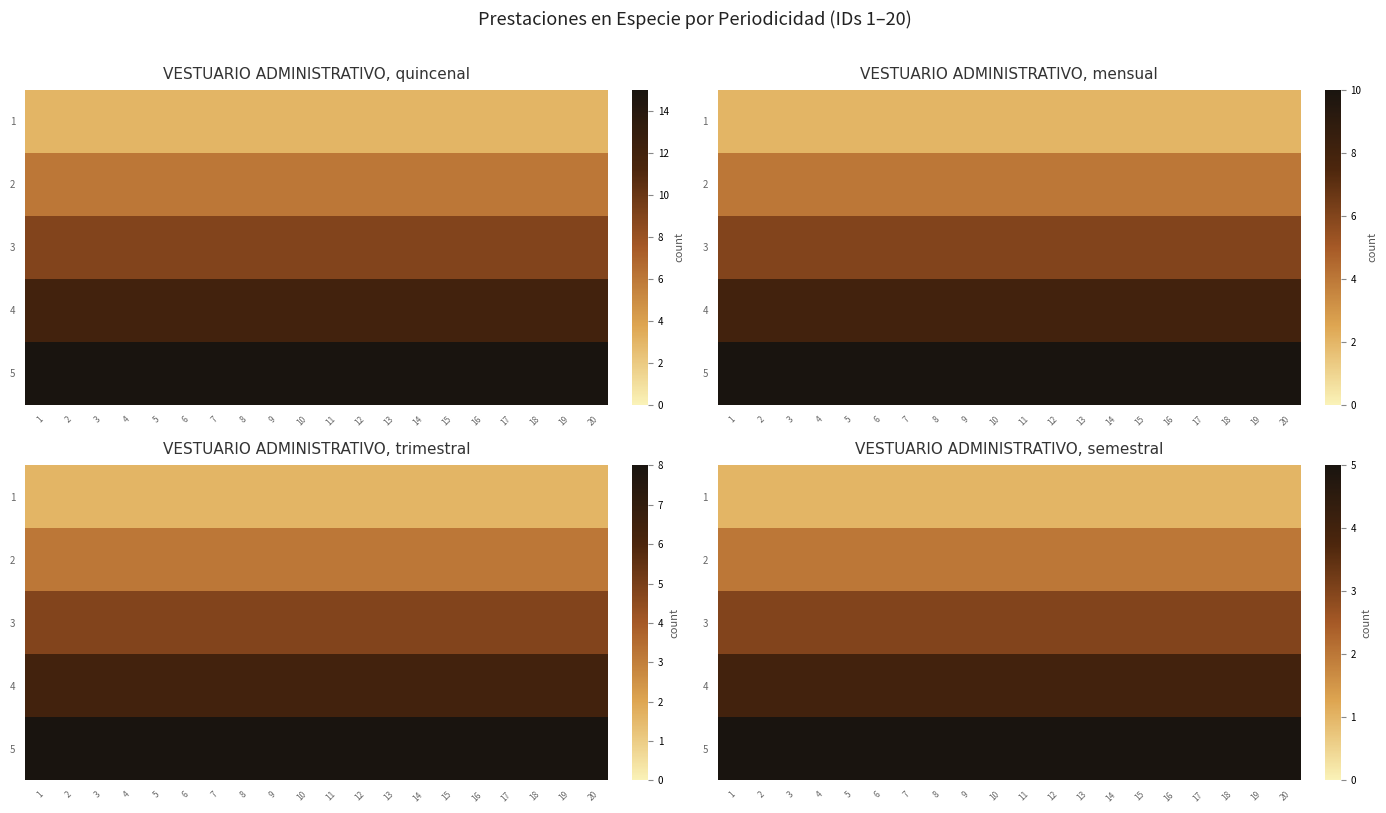

What is the difference between the highest and lowest values at 3?

4.0